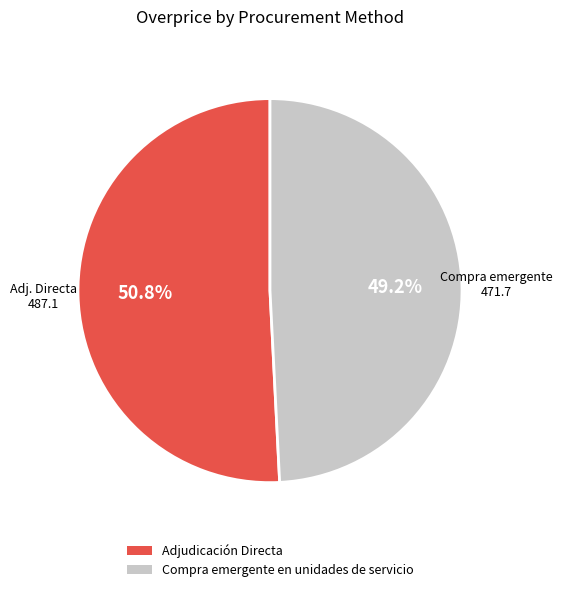

How much of the chart is everything except Compra emergente en unidades de servicio?

50.8%